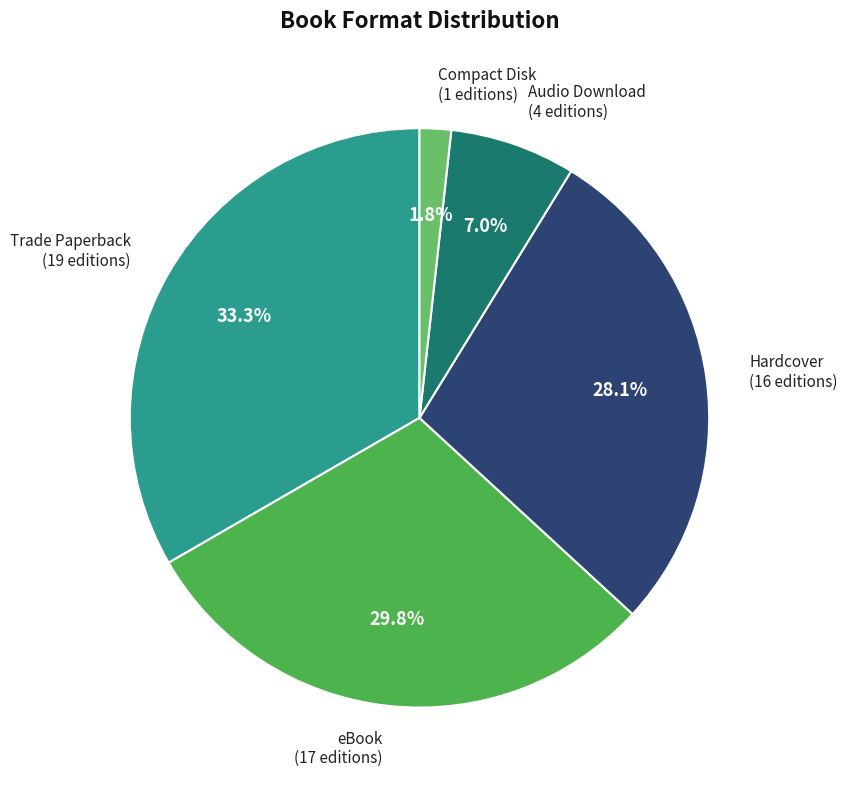

How many segments does this pie chart have?

5